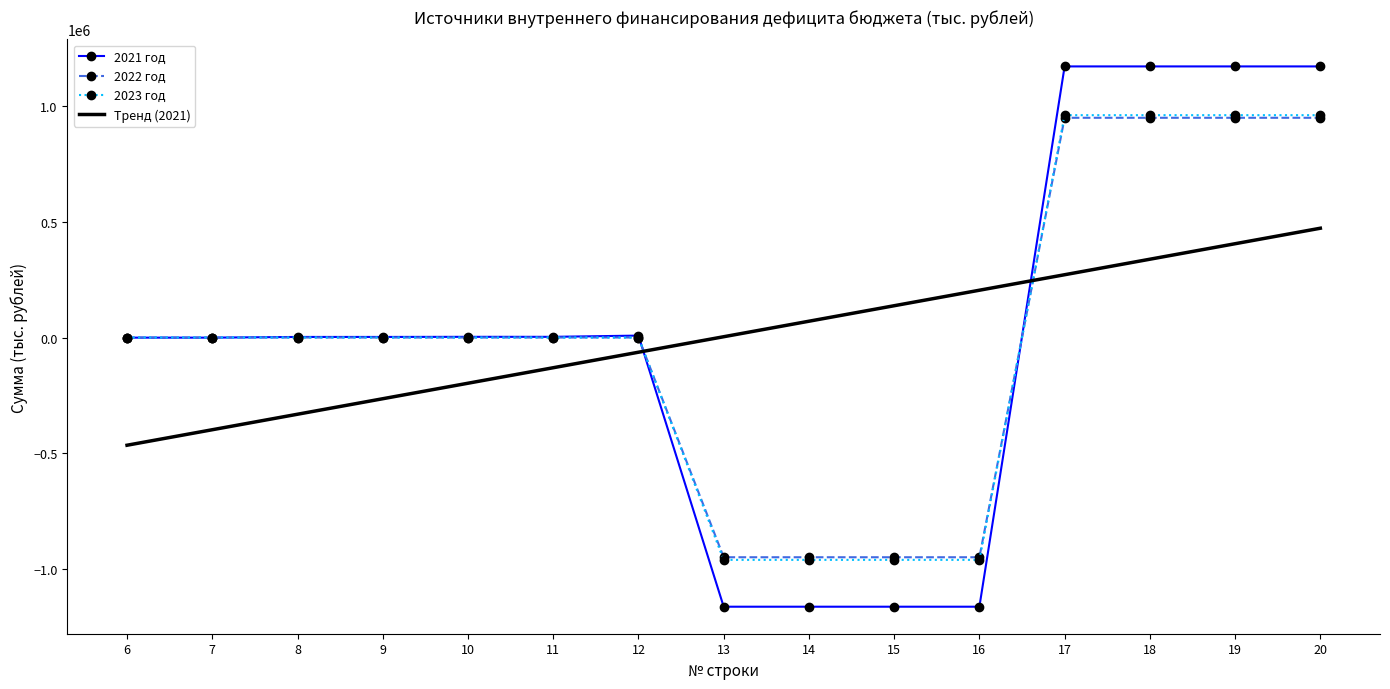

At which category is the sum across all series the highest?

17